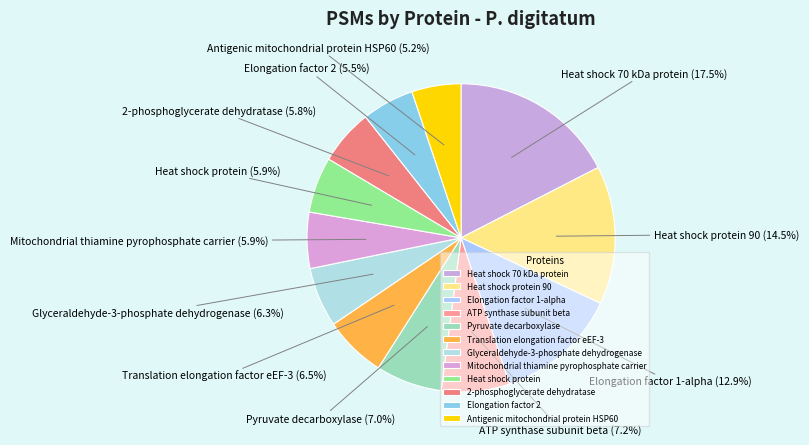

How much of the chart is everything except Heat shock 70 kDa protein?

82.5%